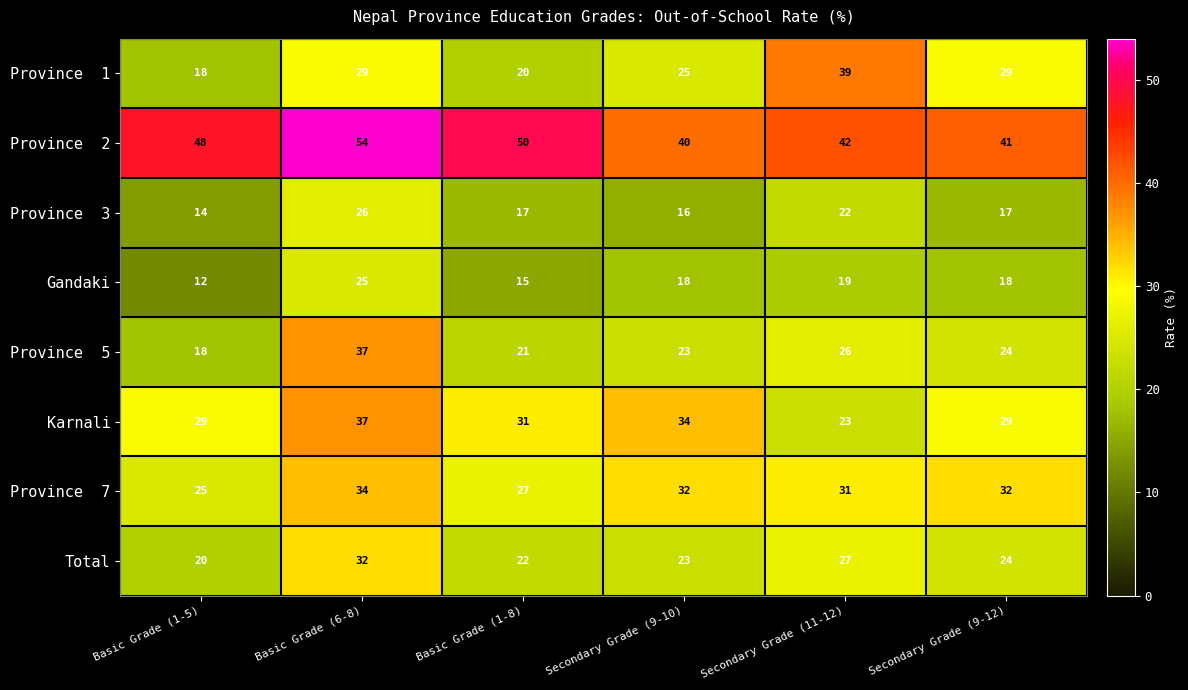

Is it true that Karnali equals 54 at Secondary Grade (9-10)?

False